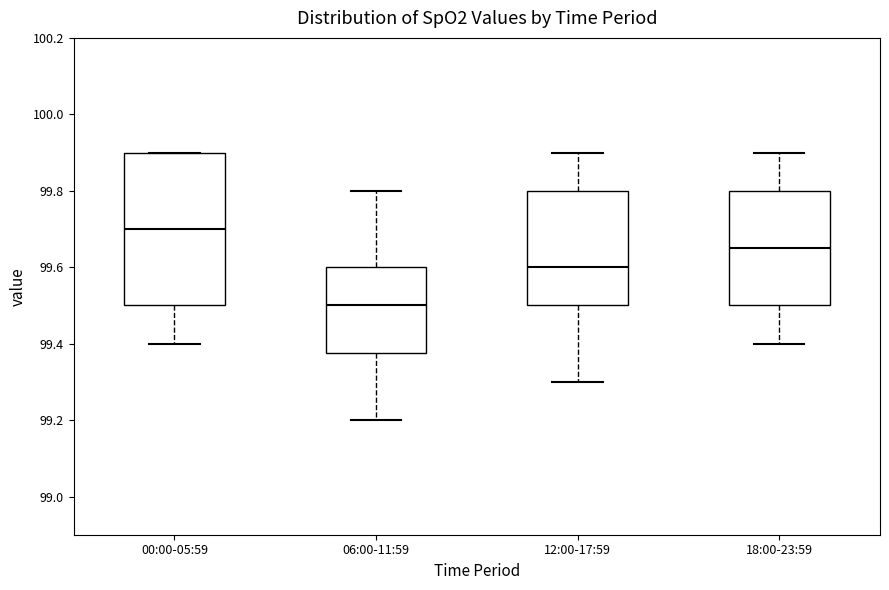

Reading left to right, read every box against the y-axis: the position of its median line, the range the box covers, and the ends of its whiskers. The values are not printed on the chart, so give them approximately, as read against the axis.

00:00-05:59: median 99.70, box 99.50 to 99.90, whiskers 99.40 to 99.90
06:00-11:59: median 99.50, box 99.38 to 99.60, whiskers 99.20 to 99.80
12:00-17:59: median 99.60, box 99.50 to 99.80, whiskers 99.30 to 99.90
18:00-23:59: median 99.66, box 99.50 to 99.80, whiskers 99.40 to 99.90